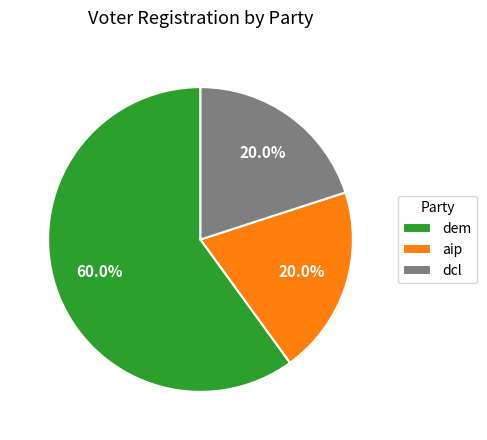

What is the largest slice in the pie chart?

dem